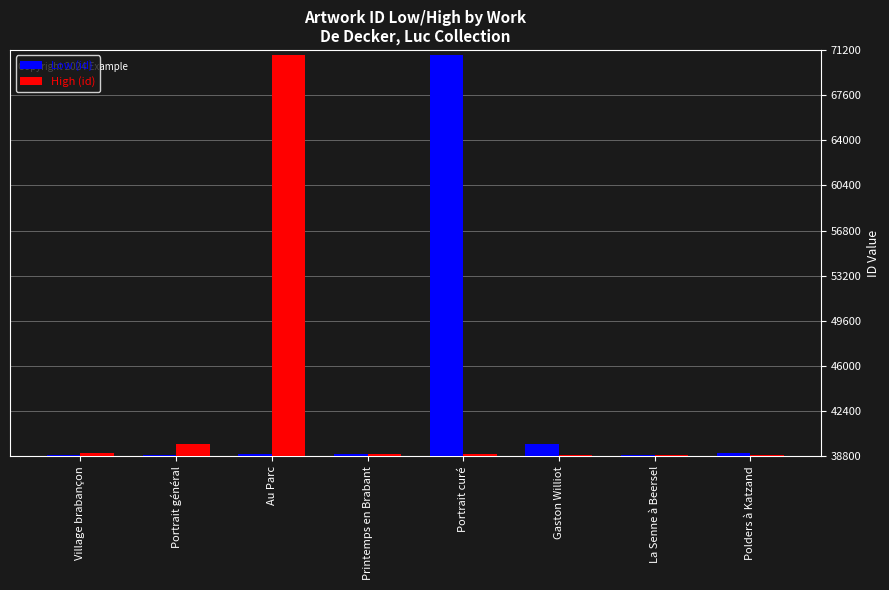

How many distinct data groups are displayed?

2